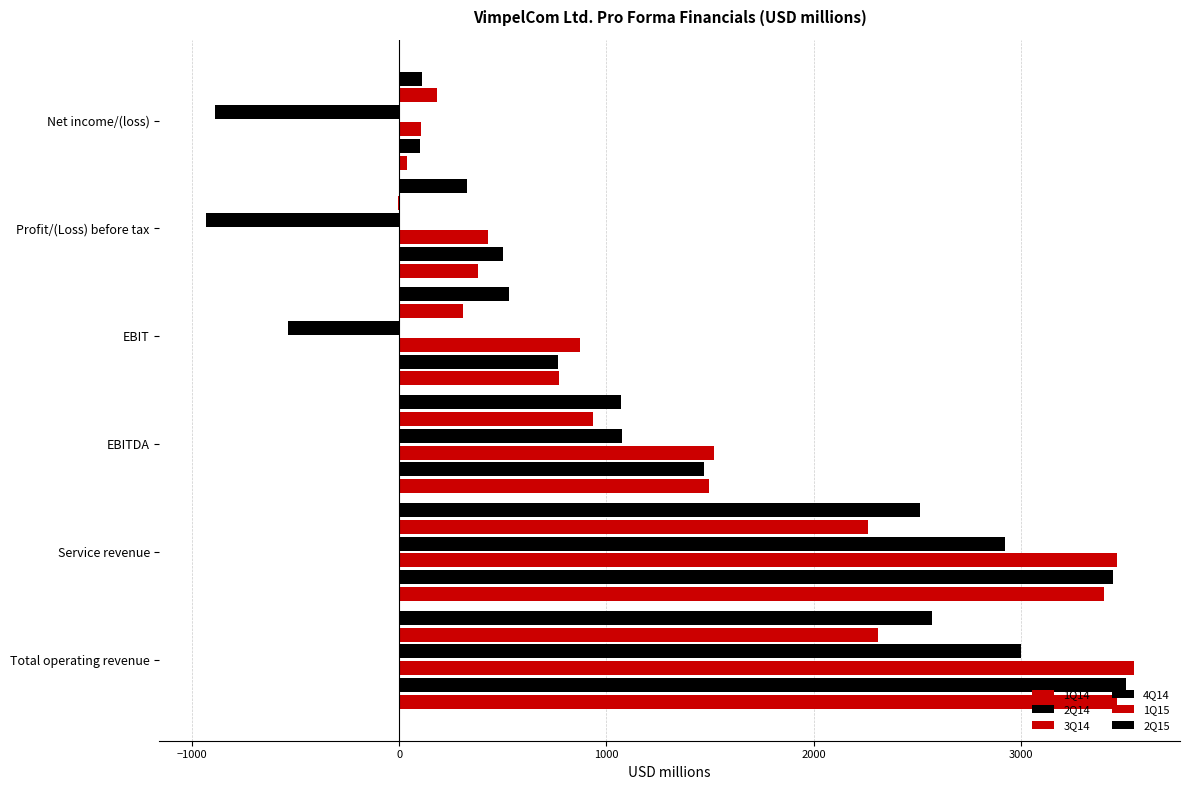

How many data points does each series have?

6